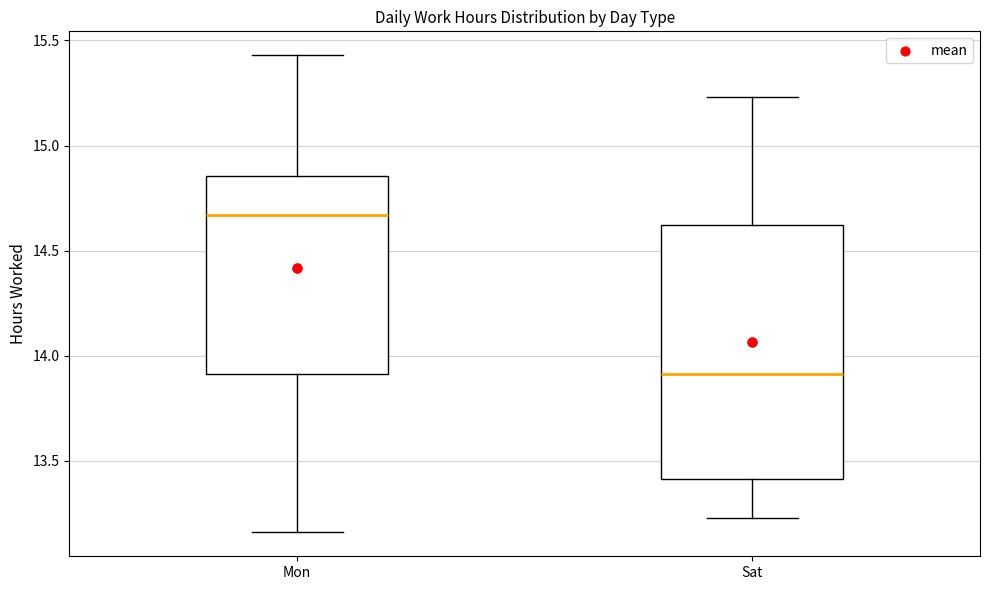

Where does the lower whisker of the box for Sat end on the y-axis? The values are not printed on the chart, so give them approximately, as read against the axis.

13.25